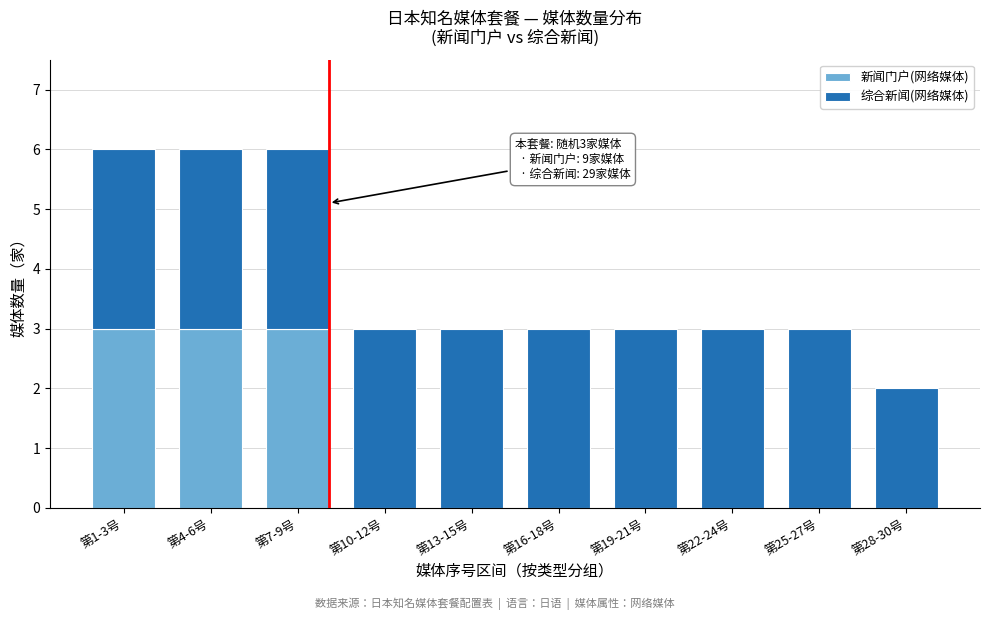

Reading left to right, transcribe the values for 新闻门户(网络媒体).

第1-3号=3	第4-6号=3	第7-9号=3	第10-12号=0	第13-15号=0	第16-18号=0	第19-21号=0	第22-24号=0	第25-27号=0	第28-30号=0